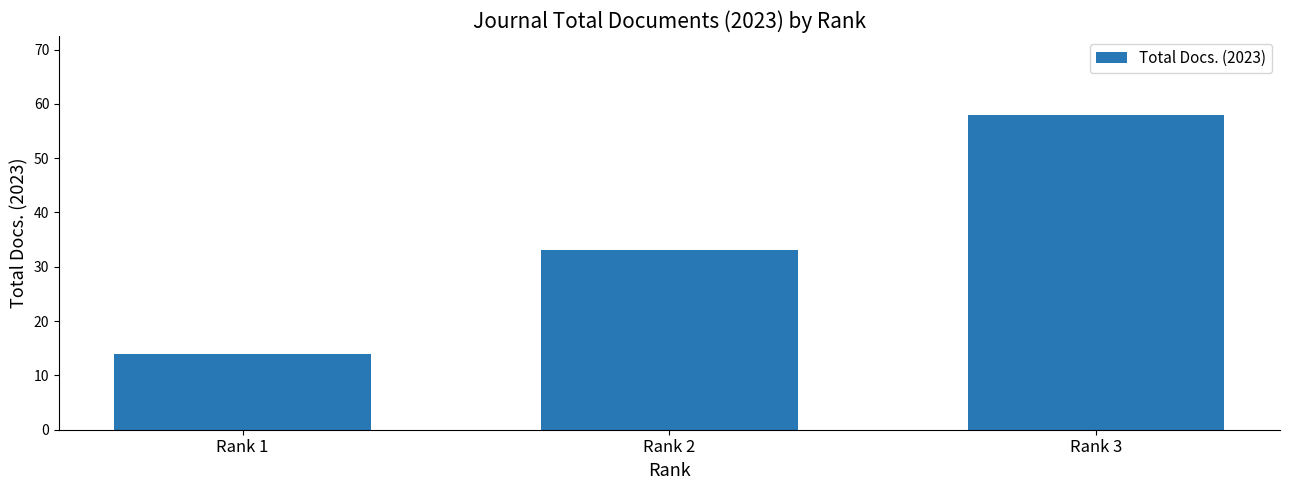

The chart shows a value of 39 at Rank 3. True or false?

False